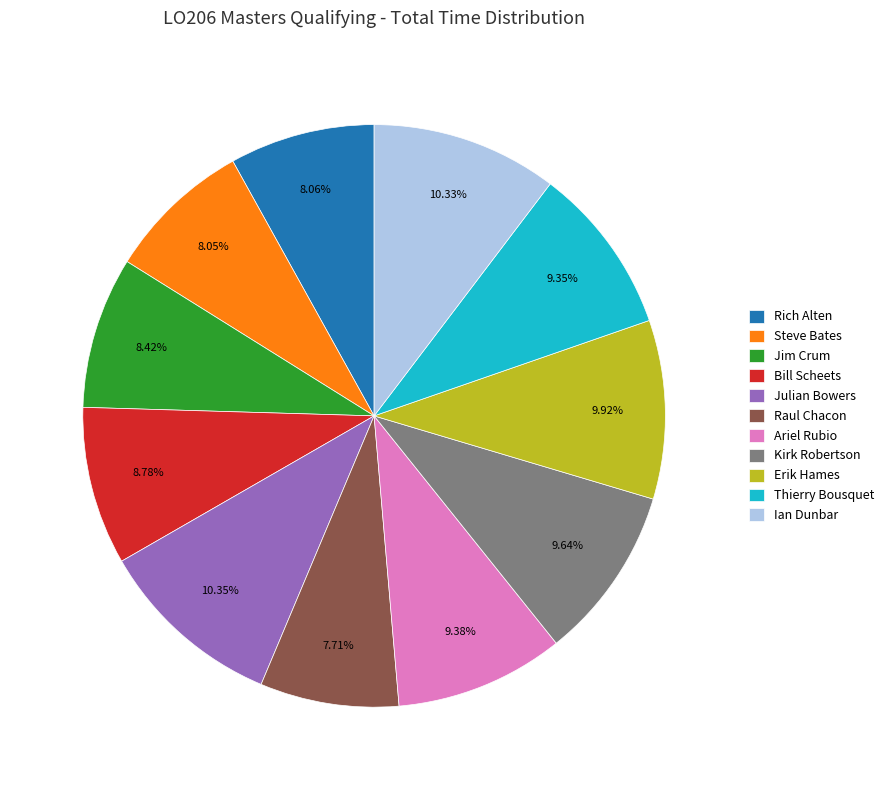

Combined, do Ian Dunbar and Rich Alten account for over 50%?

No